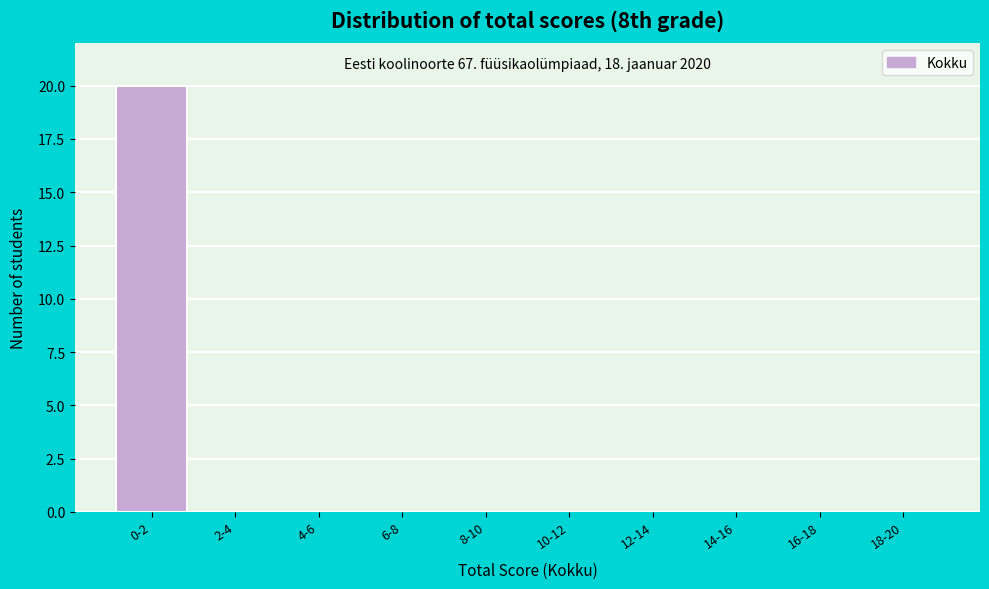

Reading left to right, list all the values displayed in this chart.

0-2=20	2-4=0	4-6=0	6-8=0	8-10=0	10-12=0	12-14=0	14-16=0	16-18=0	18-20=0